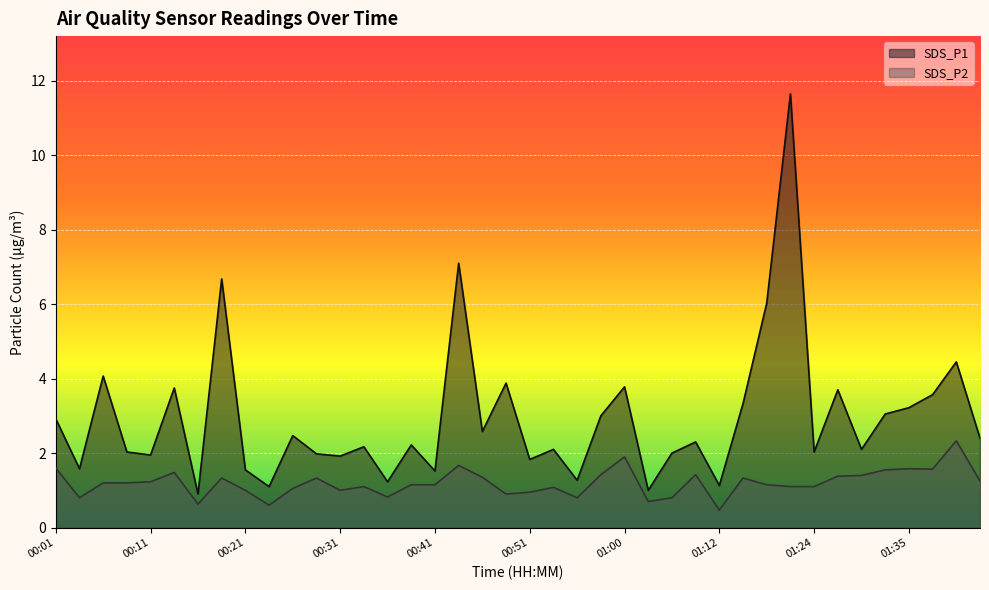

The SDS_P1 series shows 7.1 at 00:43. True or false?

True